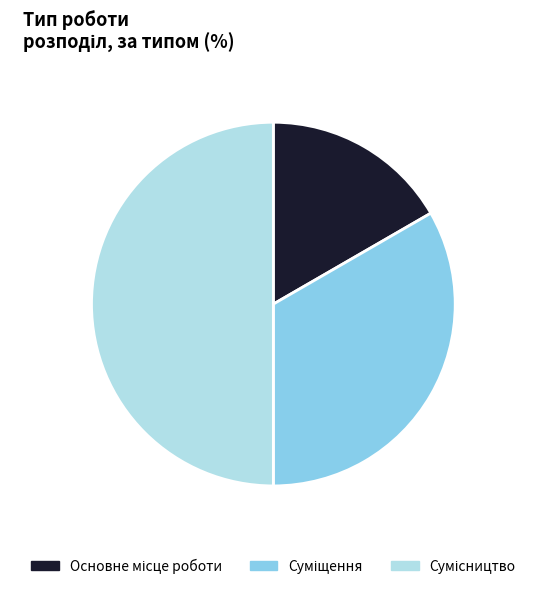

Count the number of slices in the pie.

3